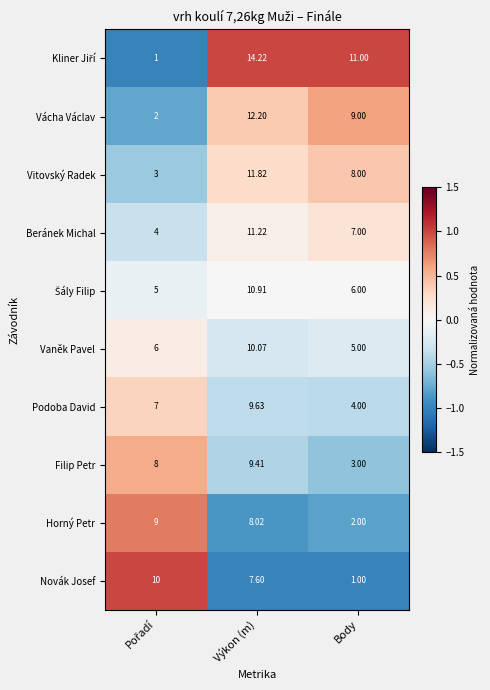

At which label does Beránek Michal first exceed 7?

Výkon (m)